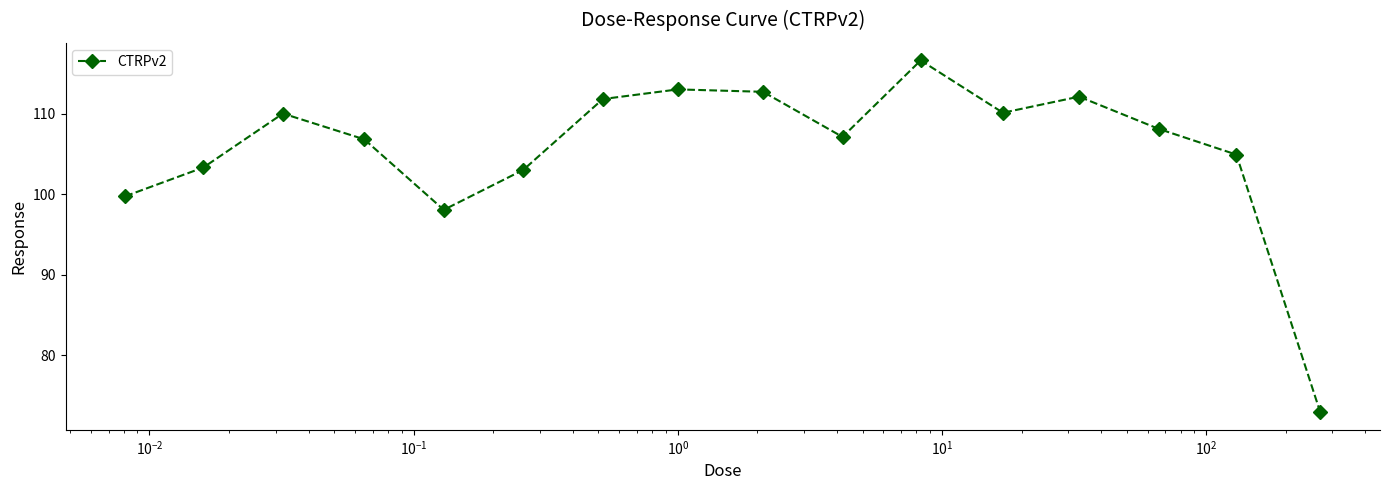

What is the average value?

105.6